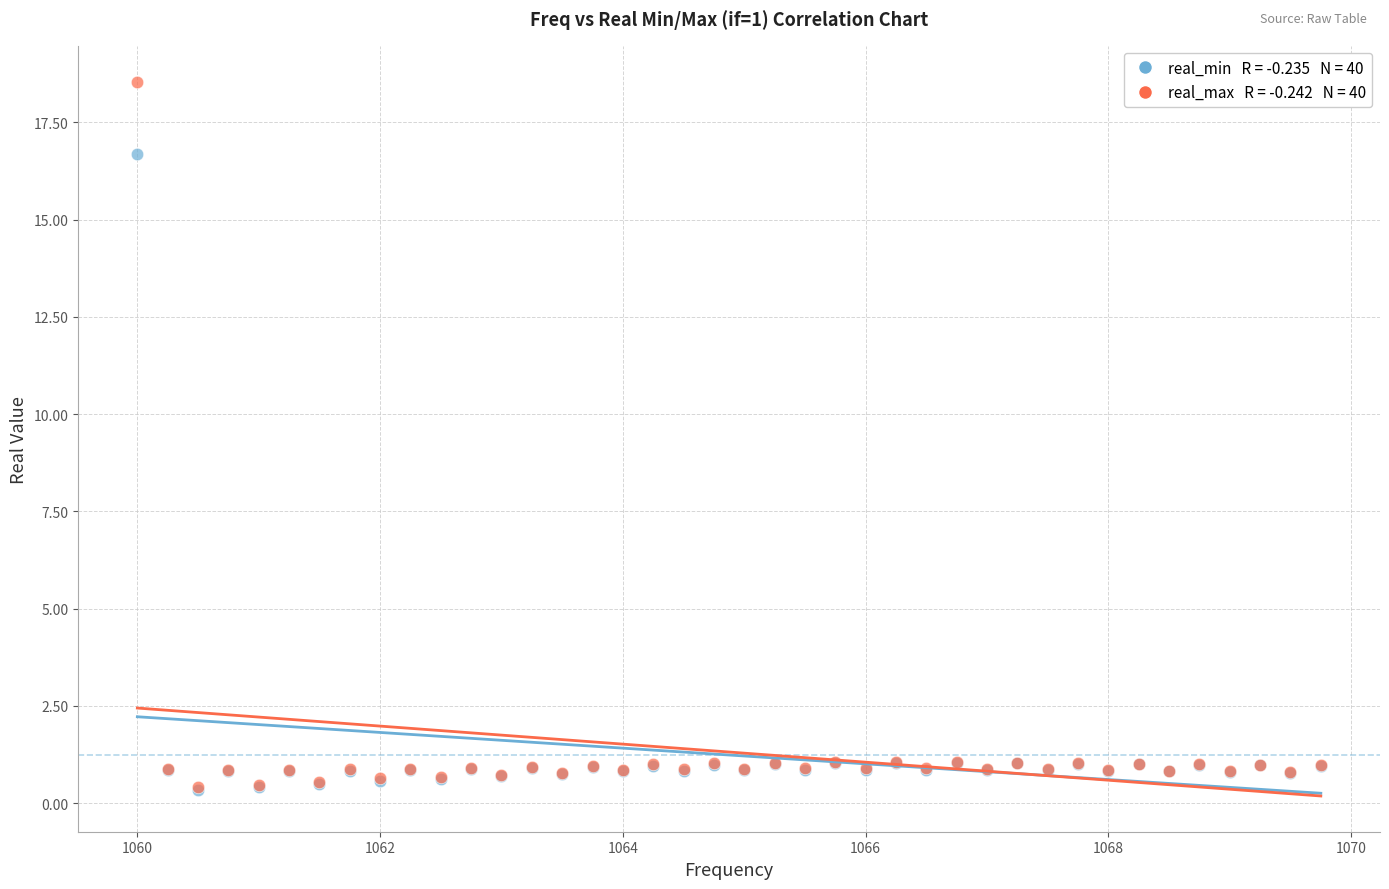

Across all series, what Y value is closest to 9?

16.7